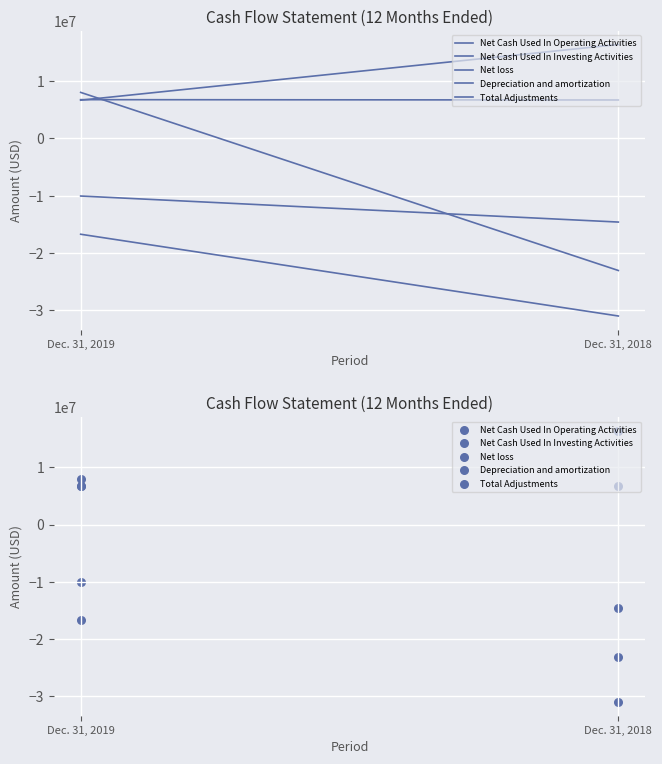

What are all the series names shown in the legend?

Net Cash Used In Operating Activities, Net Cash Used In Investing Activities, Net loss, Depreciation and amortization, Total Adjustments